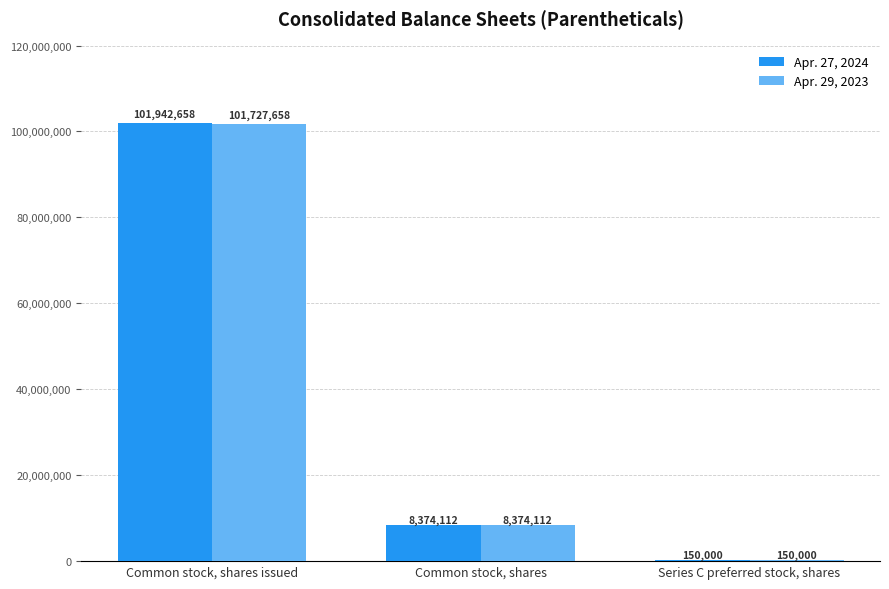

Which series has the largest total across all categories?

Apr. 27, 2024